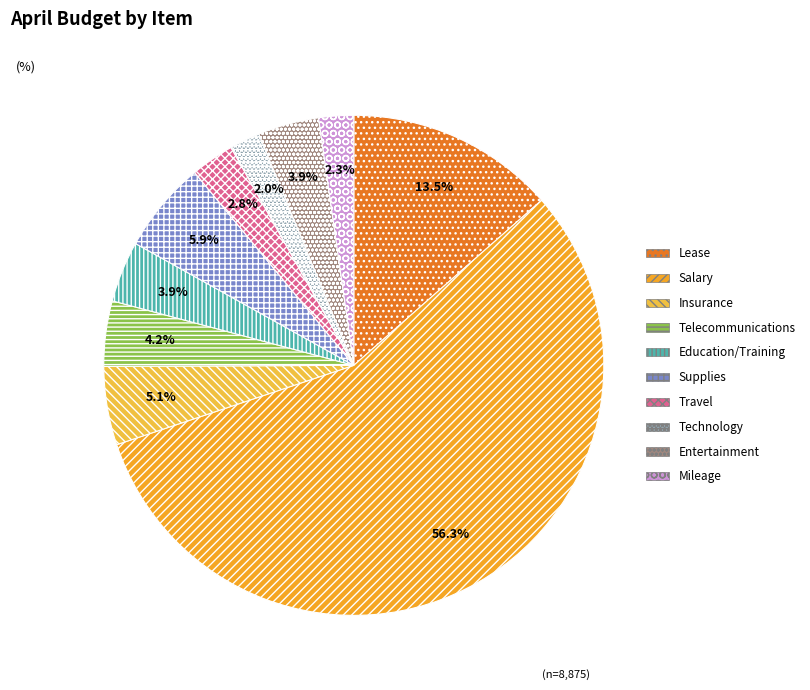

What percentage is the Travel slice, to the nearest percent?

3%